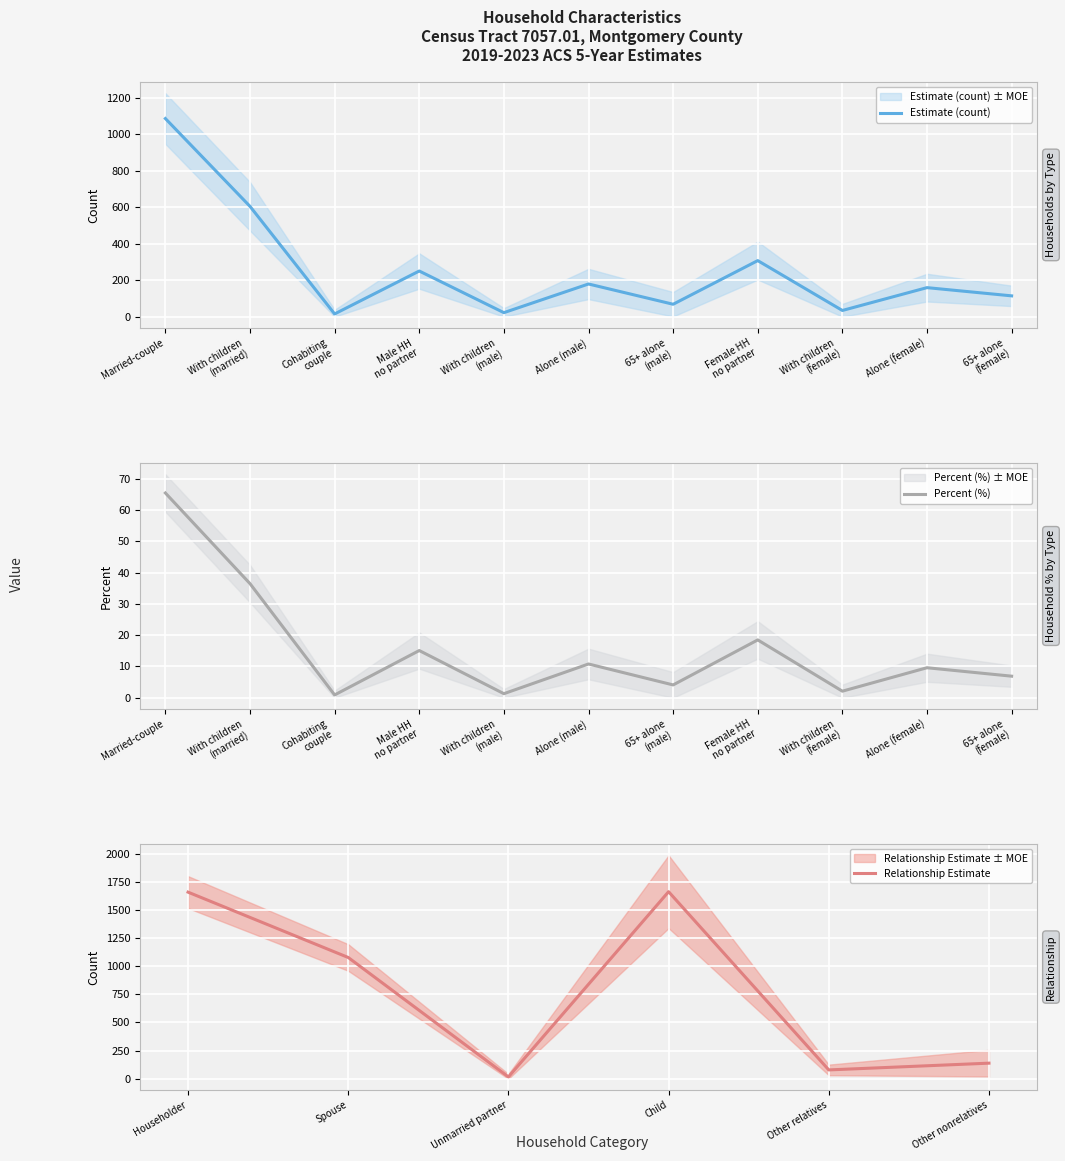

Which category has the highest value across all series?

Married-couple